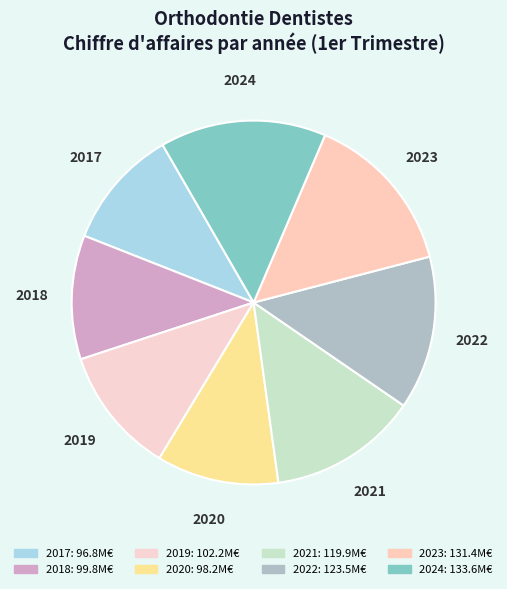

Approximately how many times larger is the value at 2023 compared to 2017?

1.4